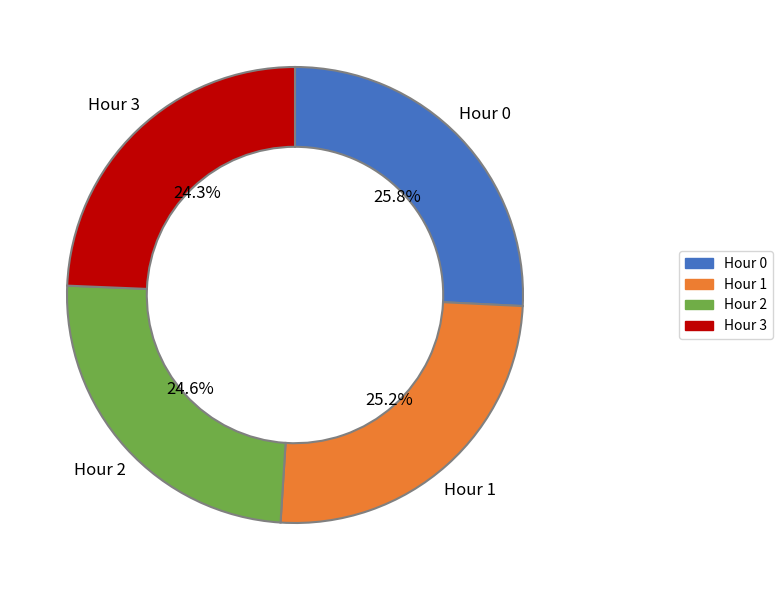

Which has a higher value, Hour 0 or Hour 3?

Hour 0